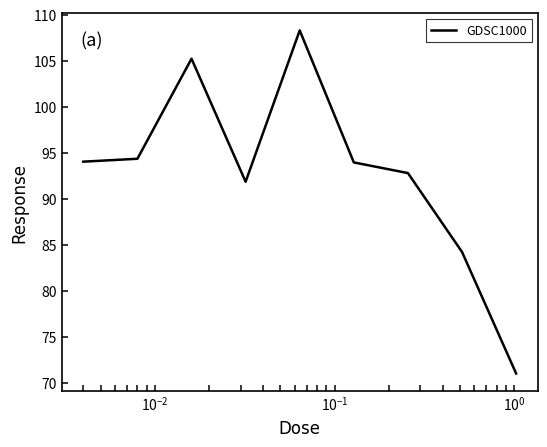

How many series are shown in this chart?

1